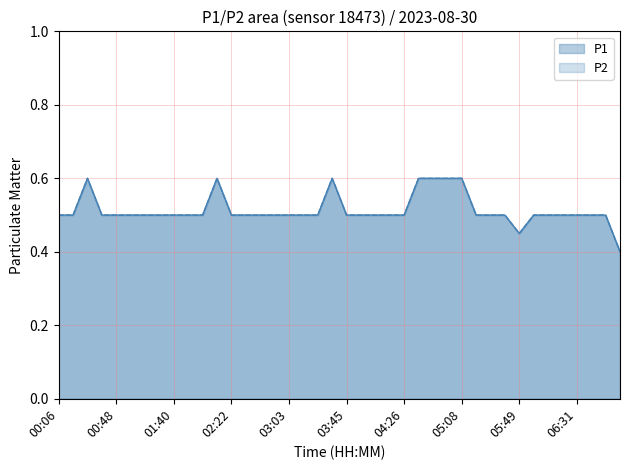

At how many categories does at least one series exceed 0?

40